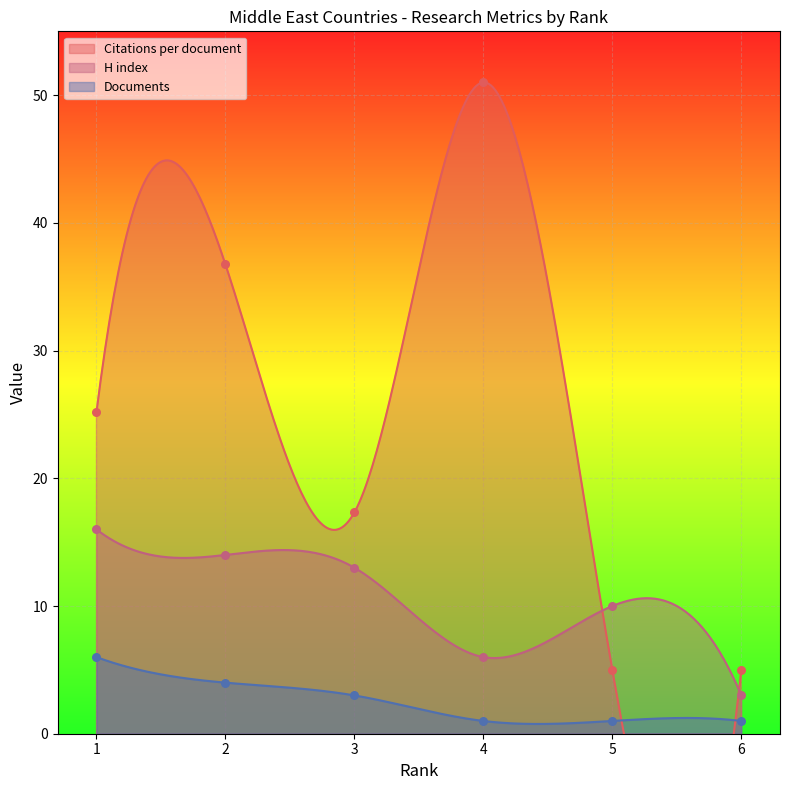

What is the total value across all series at 4?

58.0